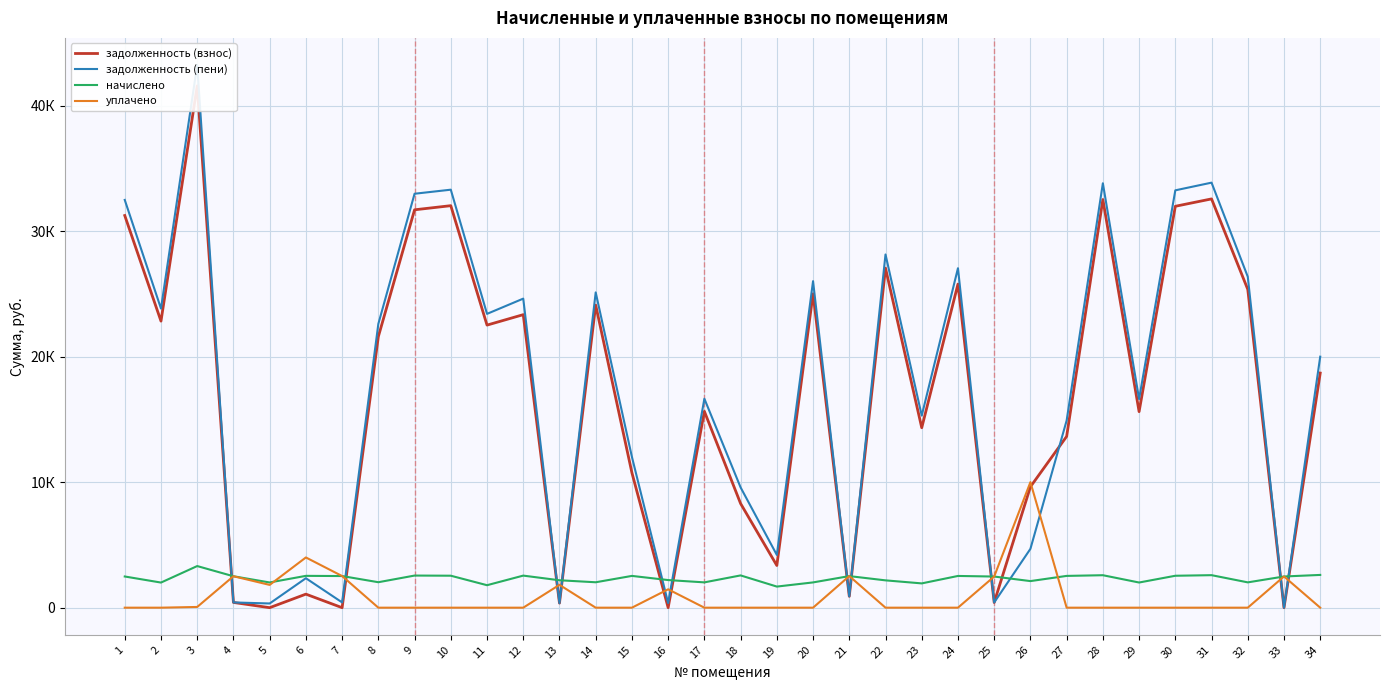

At 13, list the series in order from largest to smallest.

начислено, уплачено, задолженность (взнос), задолженность (пени)